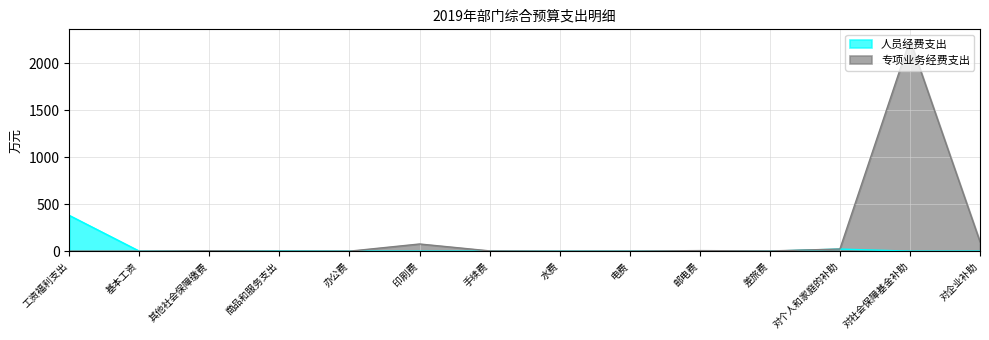

What is the sum of the 专项业务经费支出 values at 电费 and 对个人和家庭的补助?

23.2